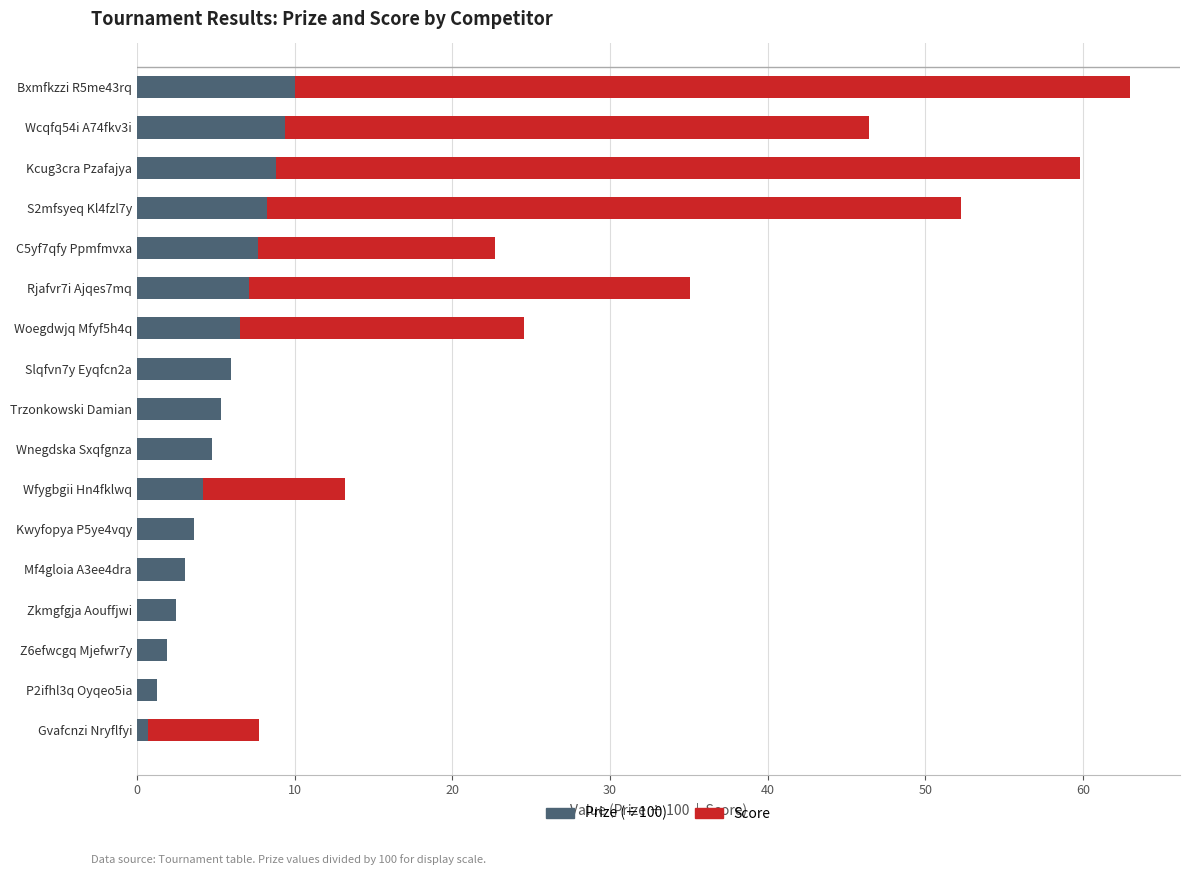

At which category is the sum across all series the highest?

Bxmfkzzi R5me43rq